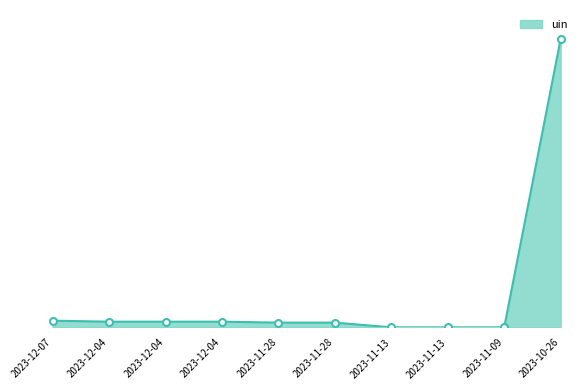

What is the smallest value displayed?

102